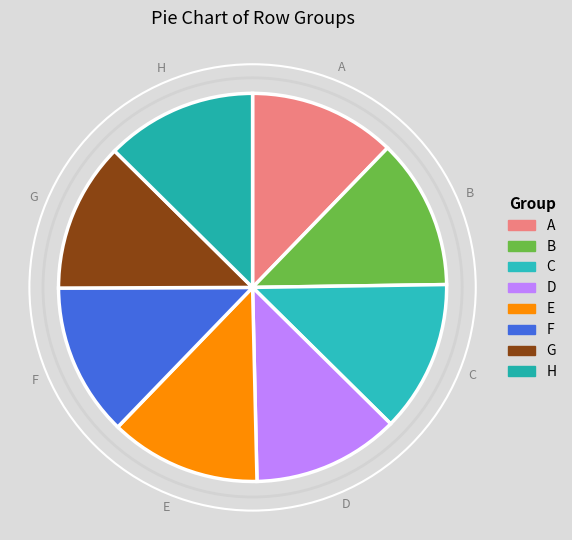

Is the sum of A and G greater than half?

No